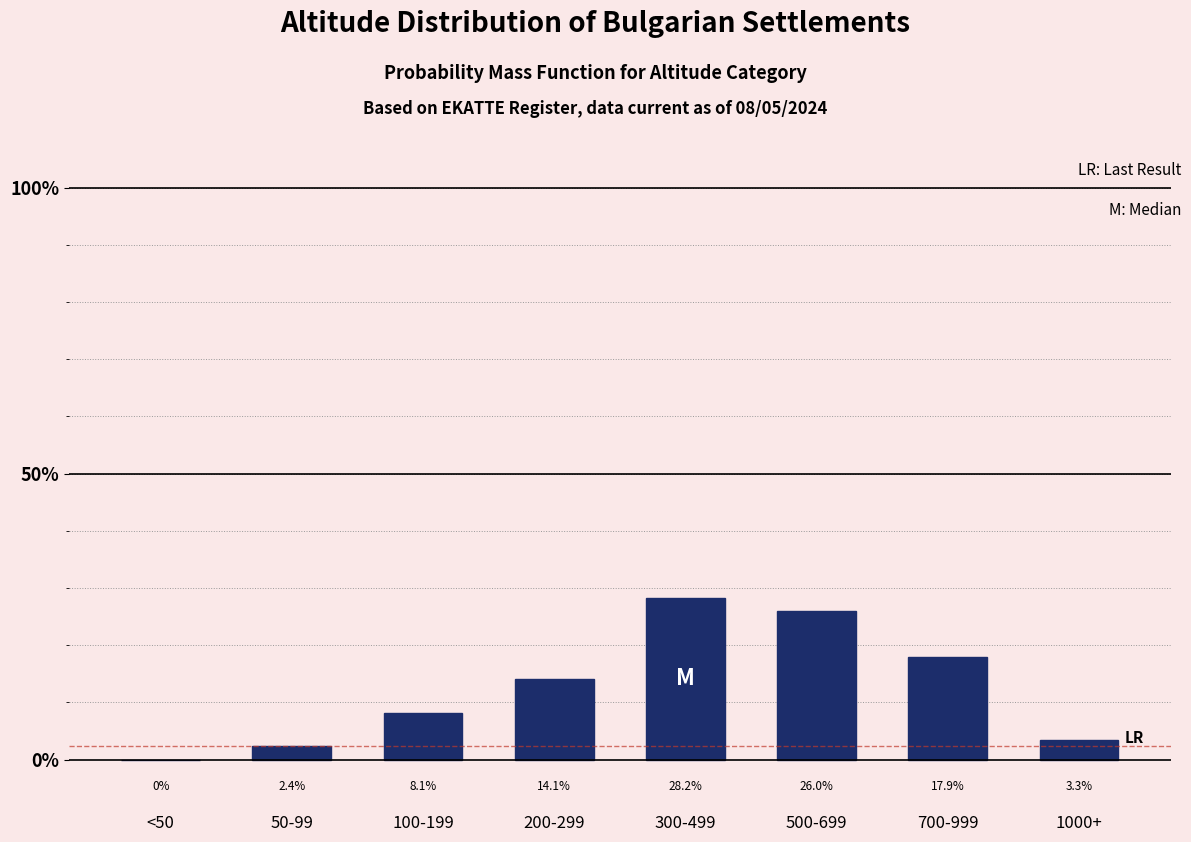

Reading right to left, transcribe all the data shown in this chart.

1000+=3.3	700-999=17.9	500-699=26.0	300-499=28.2	200-299=14.1	100-199=8.1	50-99=2.4	<50=0.0